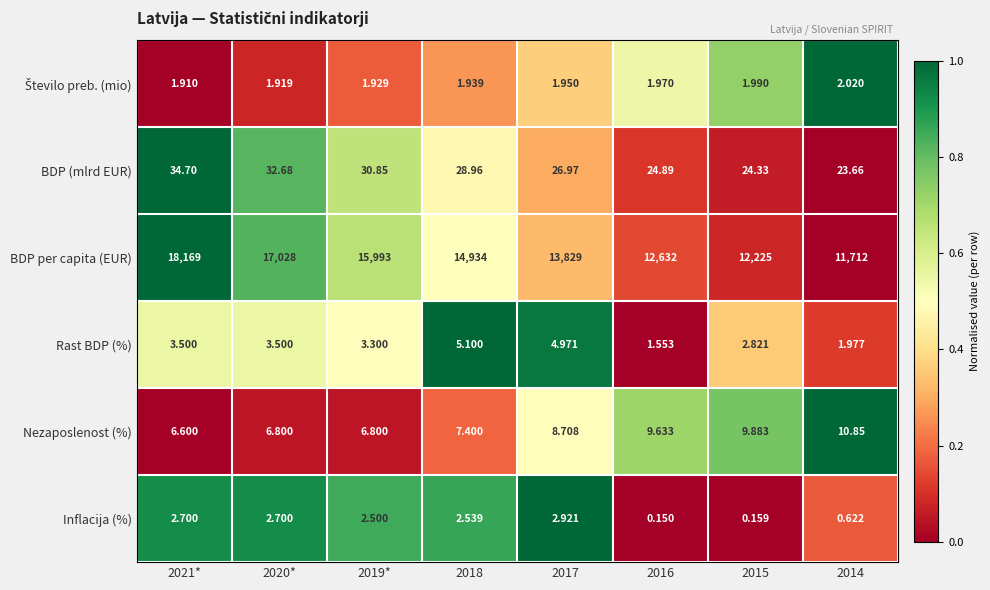

At which category is the sum across all series the highest?

2021*